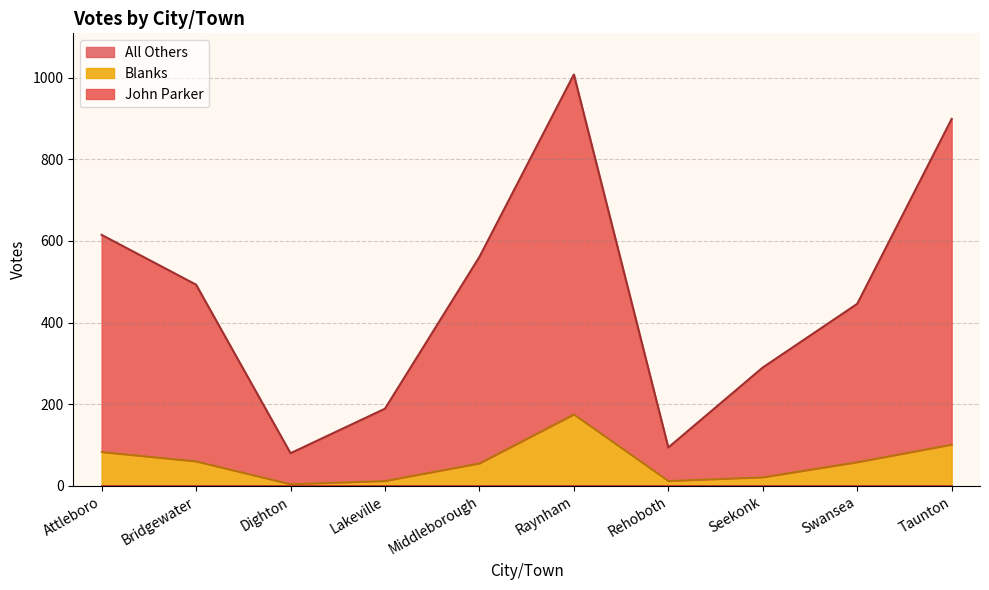

At which category does Blanks reach its first local valley?

Dighton